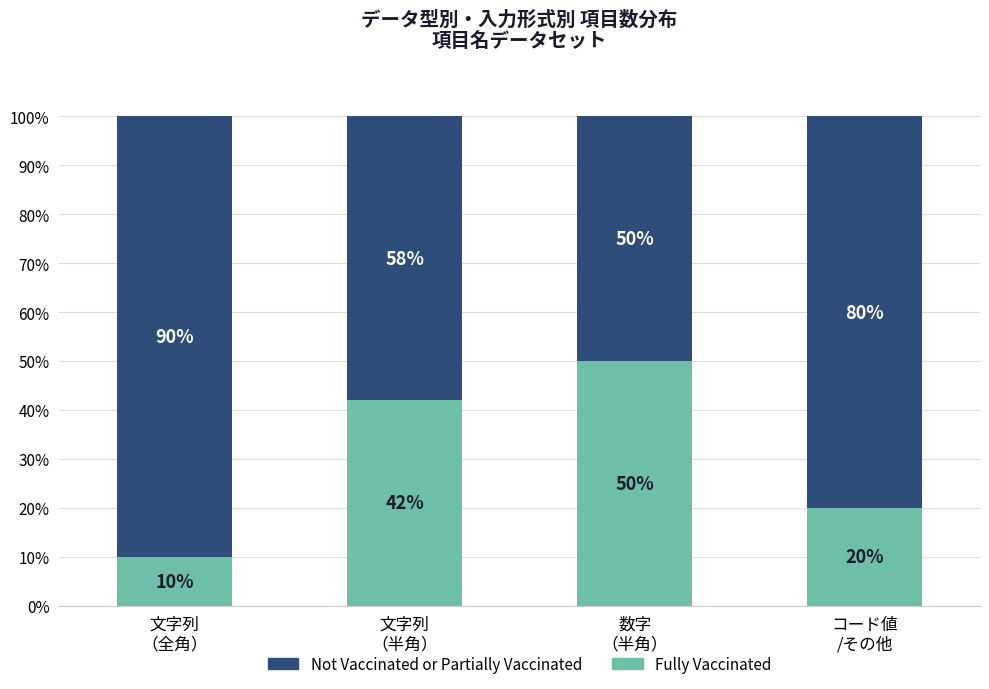

What is the highest value of the Fully Vaccinated series?

50